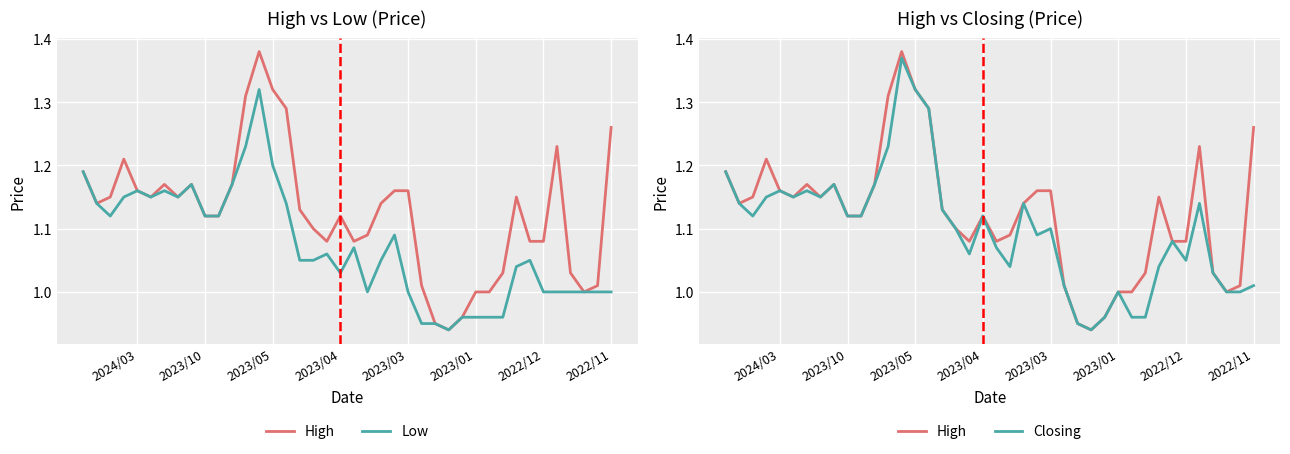

What is the difference between the maximum and minimum values in the Closing series?

0.4